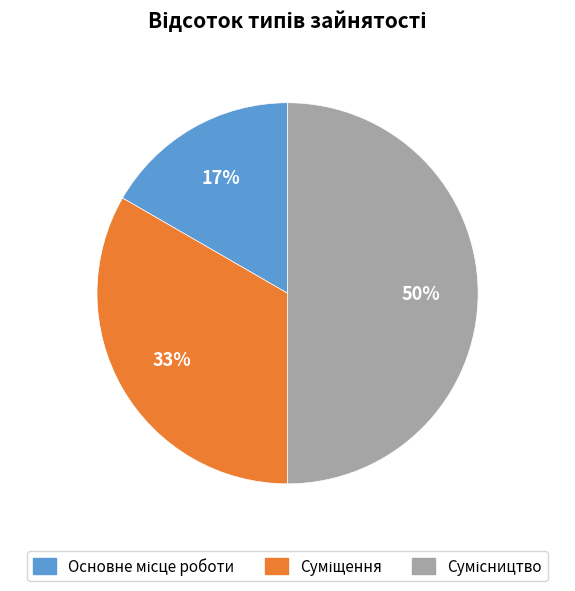

How many segments does this pie chart have?

3